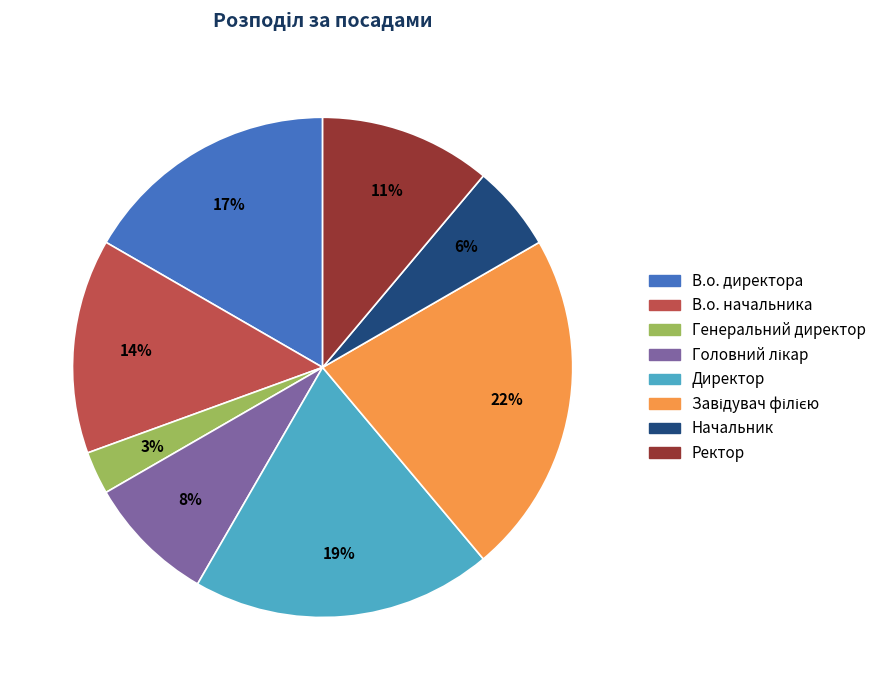

Does Директор account for over 50% of the chart?

No